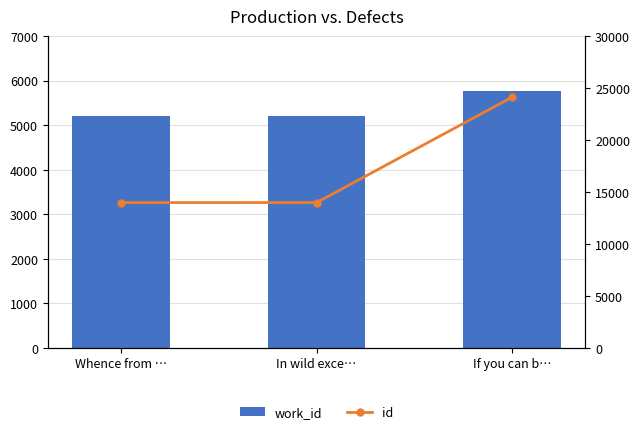

At which label is work_id closest to 5482?

Whence from …